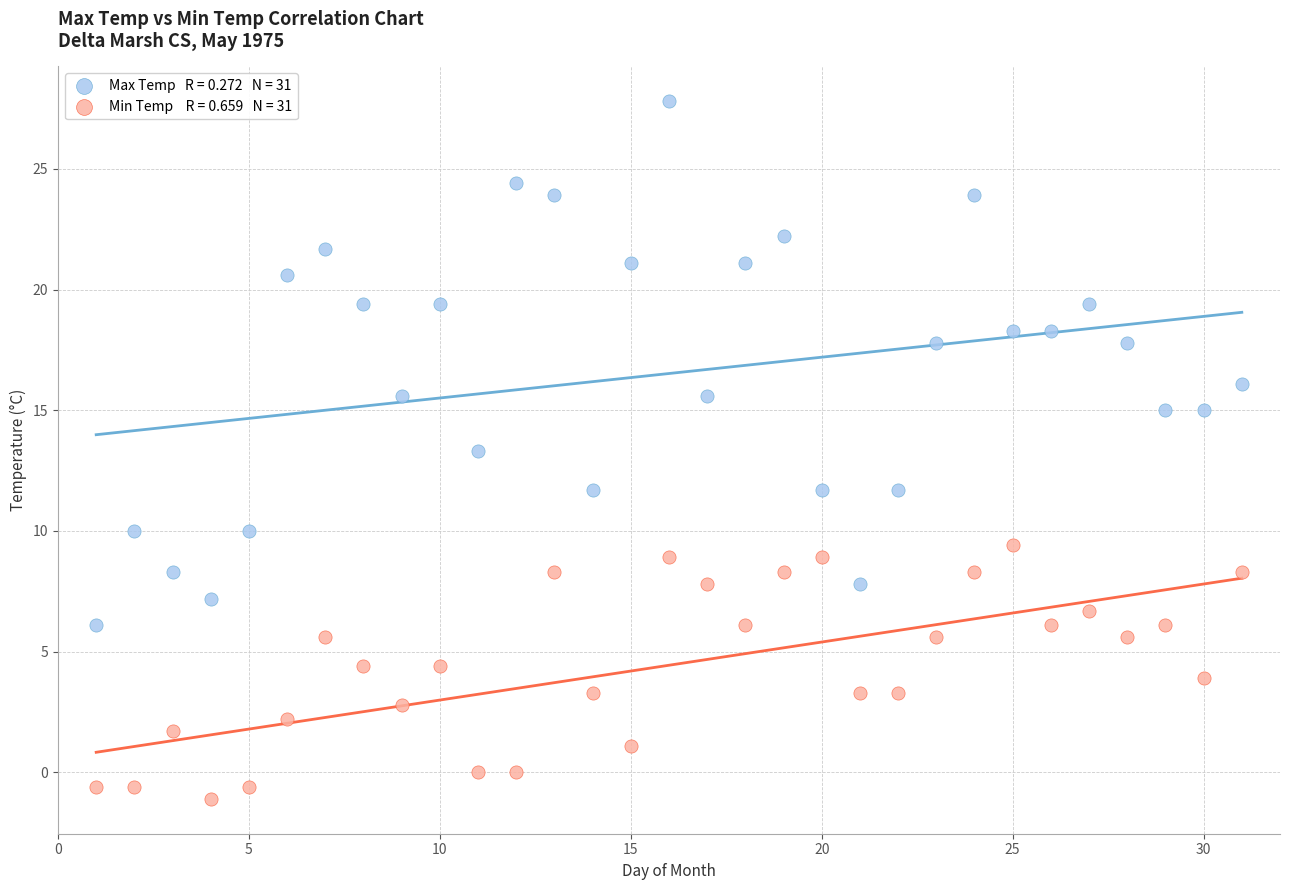

Across all data points, what is the range of Y values (max minus min)?

28.9